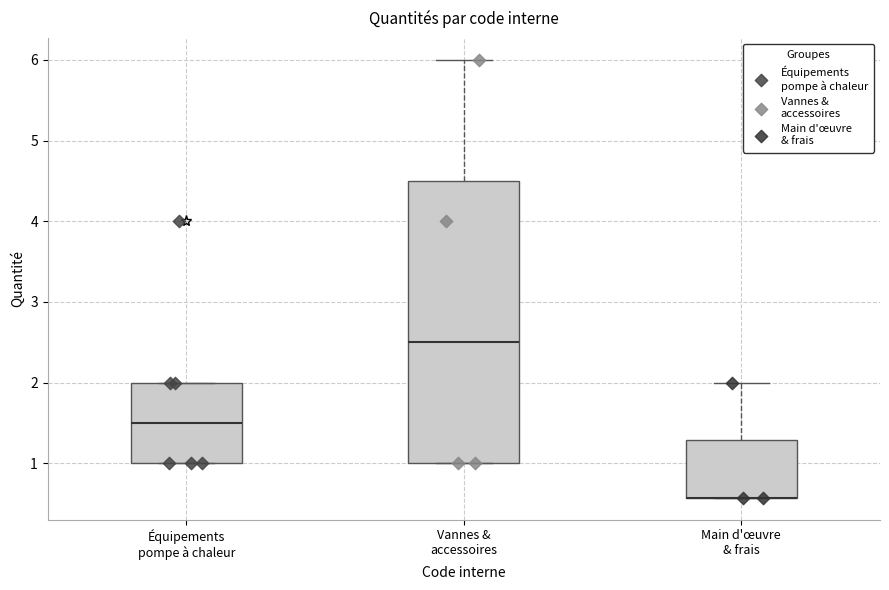

Where is the upper edge of the box for Équipements pompe à chaleur on the y-axis? The values are not printed on the chart, so give them approximately, as read against the axis.

2.0